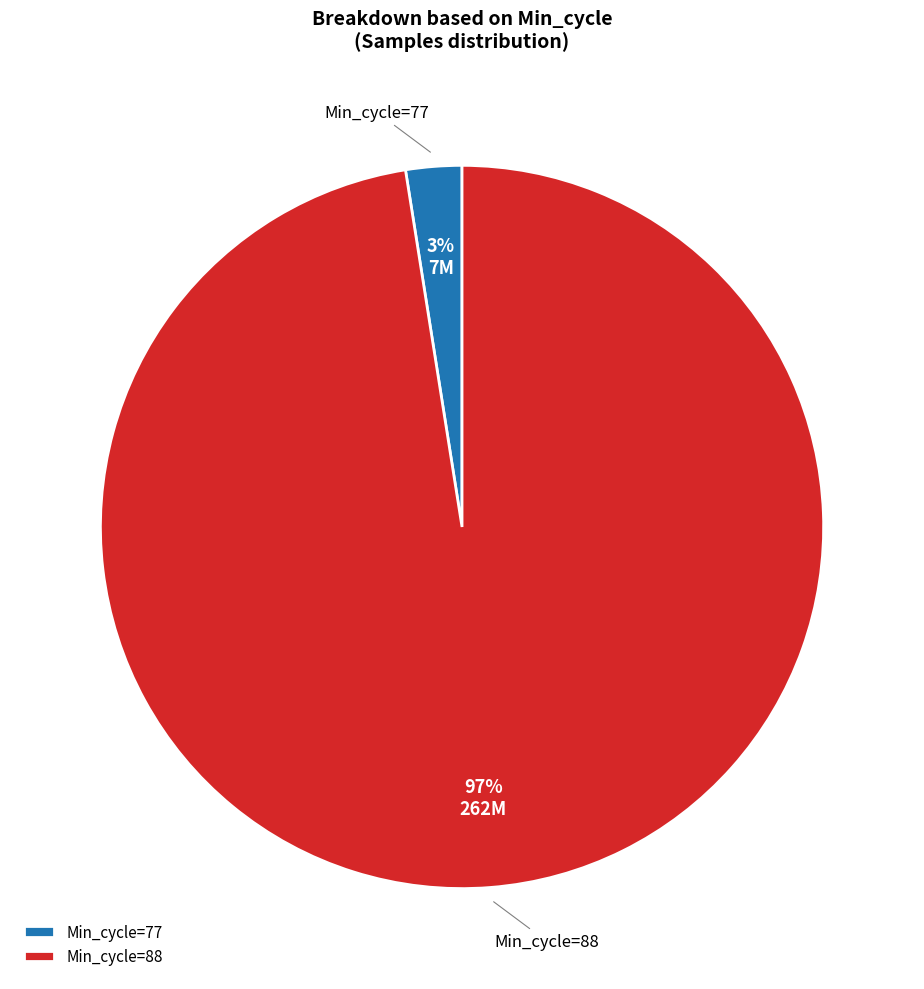

Is it true that Min_cycle=77 is 3% of the pie?

True